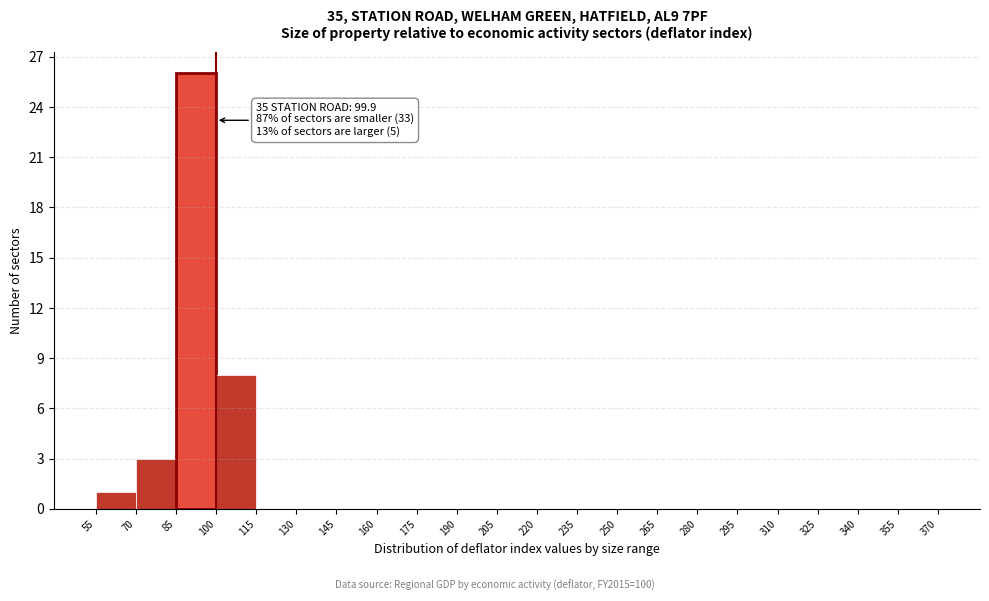

Over which range of the x-axis is the bar tallest?

85 to 100